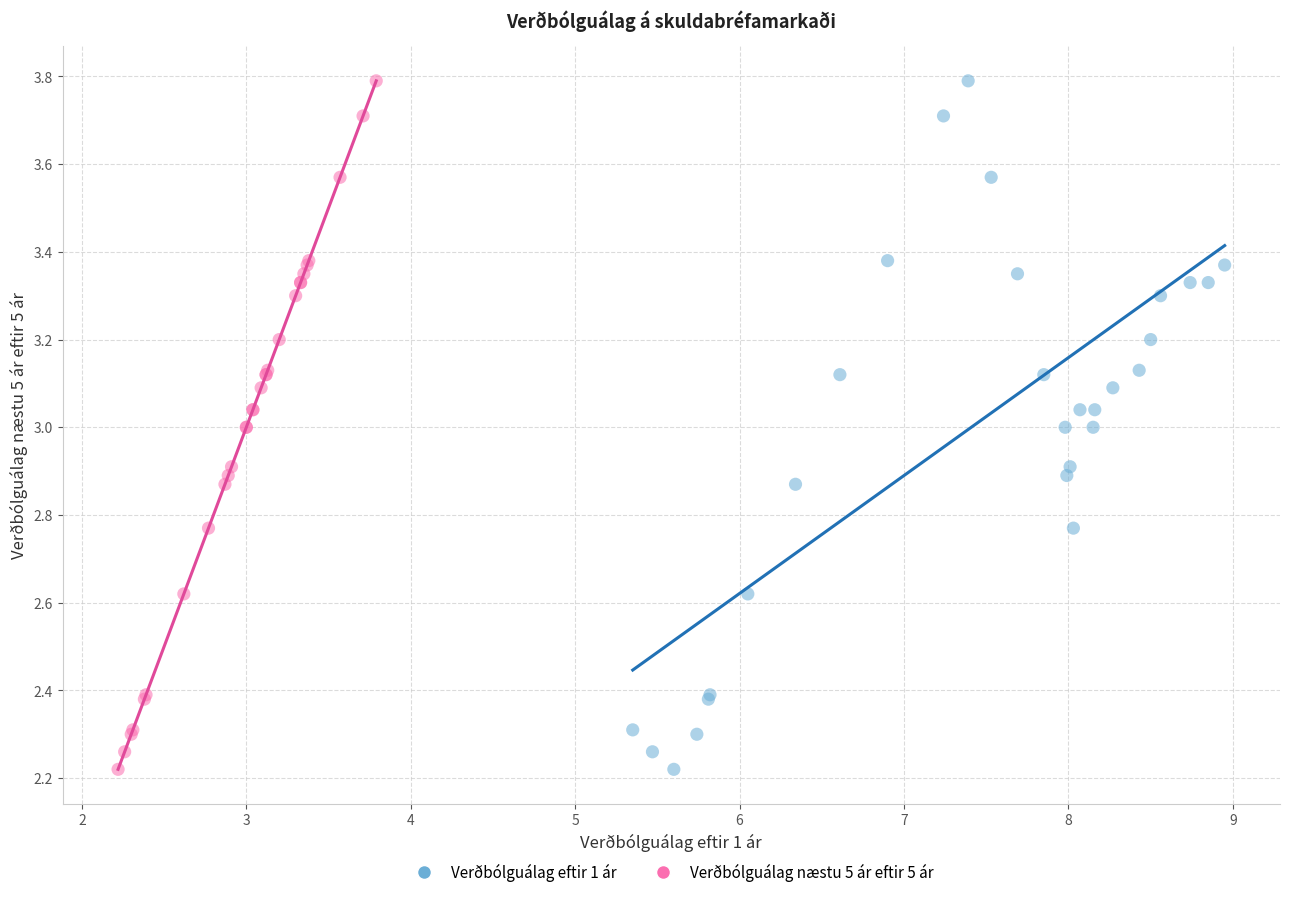

What are all the series names shown in the legend?

Verðbólguálag eftir 1 ár, Verðbólguálag næstu 5 ár eftir 5 ár